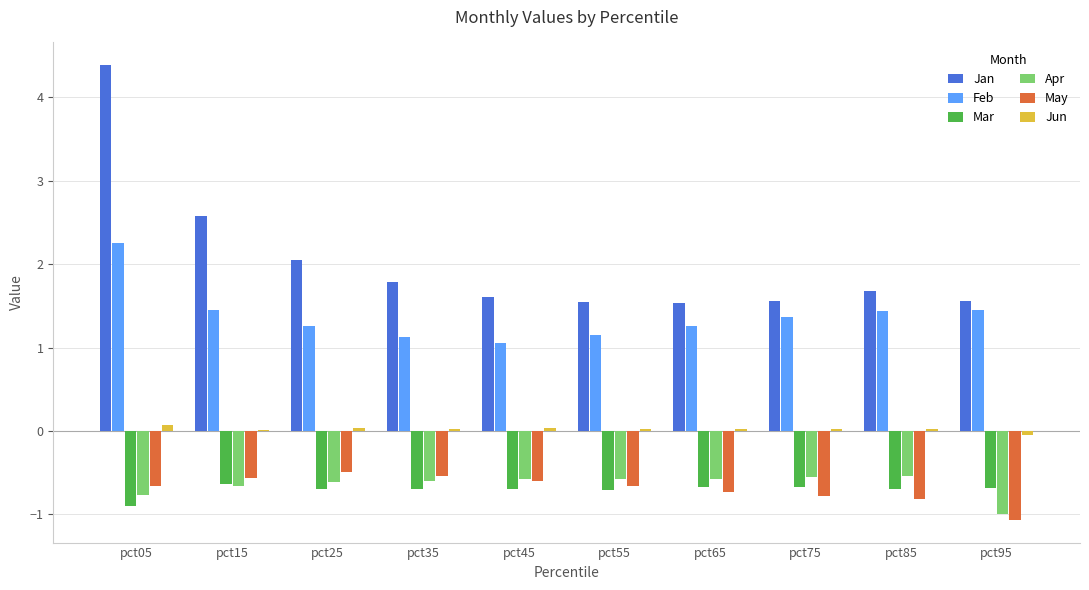

Count the number of categories in the chart.

10